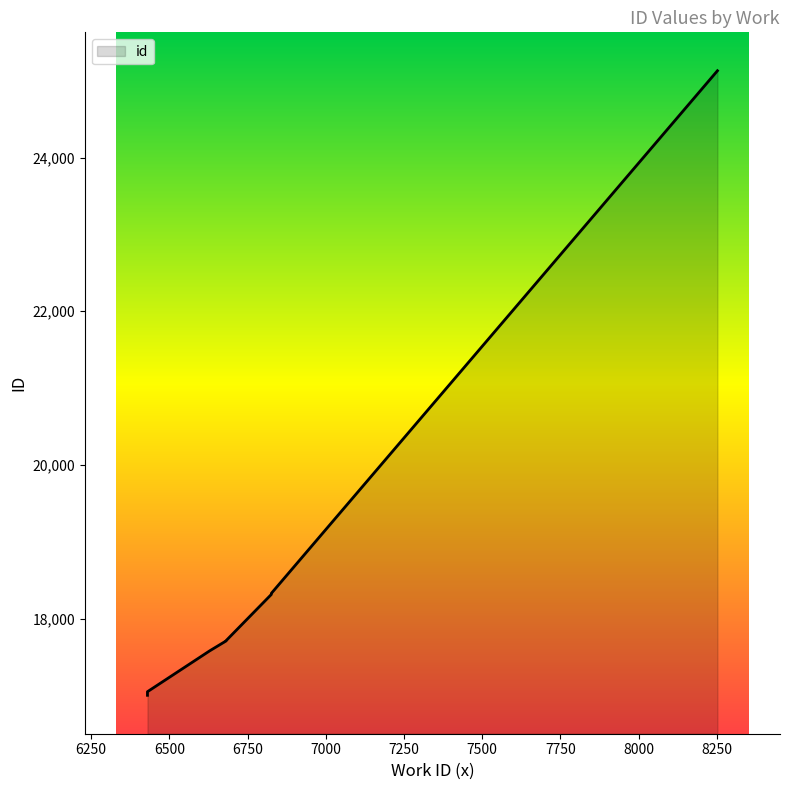

Reading left to right, what are all the values shown in this chart?

17001	17007	17048	17580	17708	17711	18314	18317	18328	25129